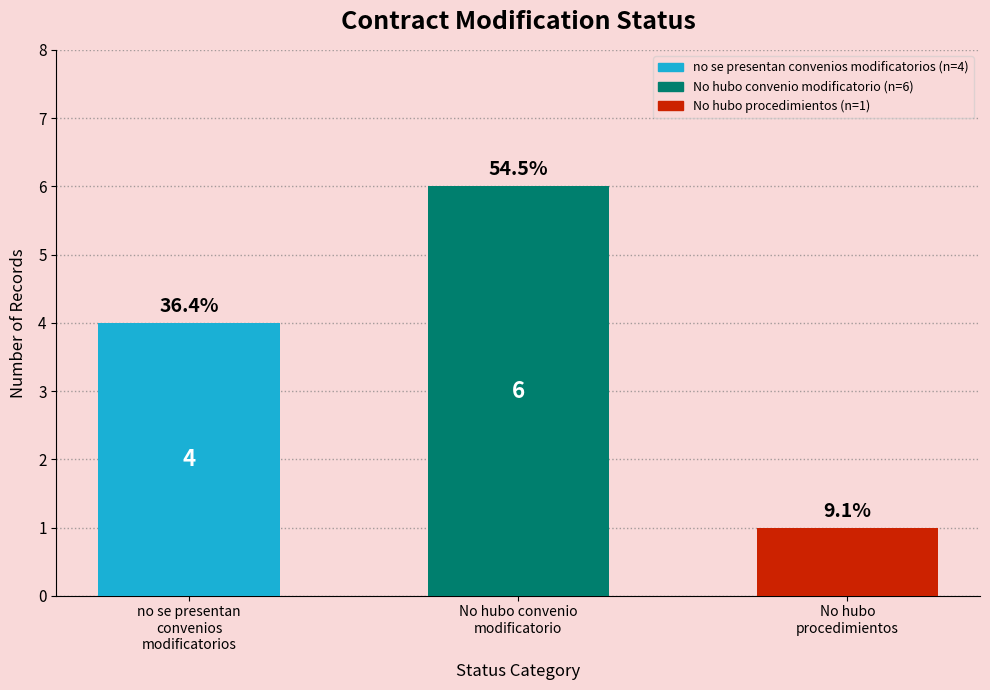

How many bars are there in total?

3